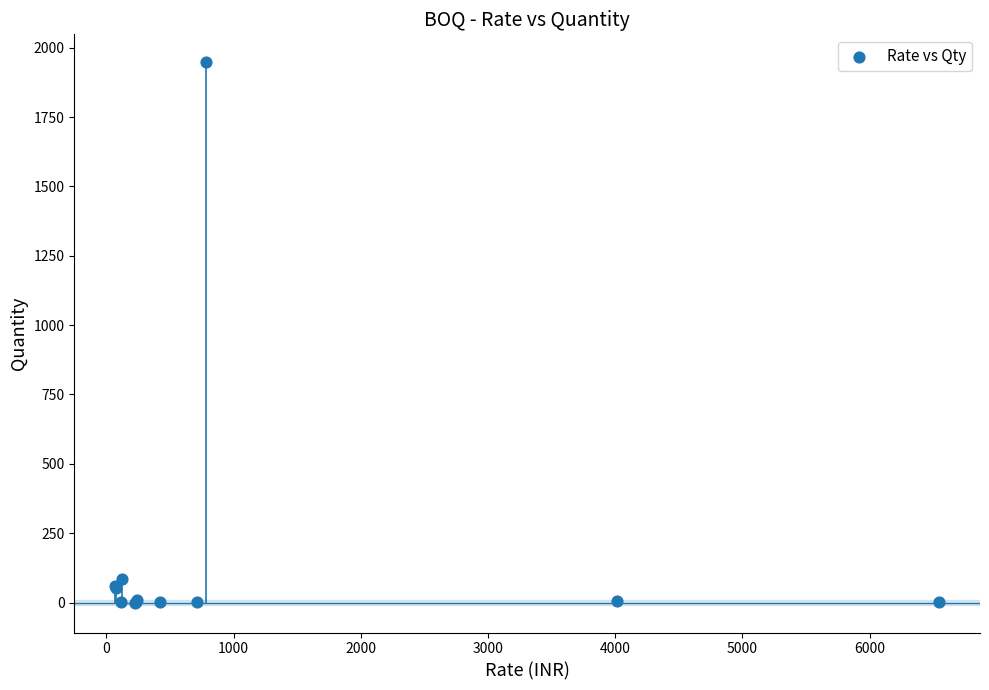

What Y value in the scatter plot is closest to 975?

85.7